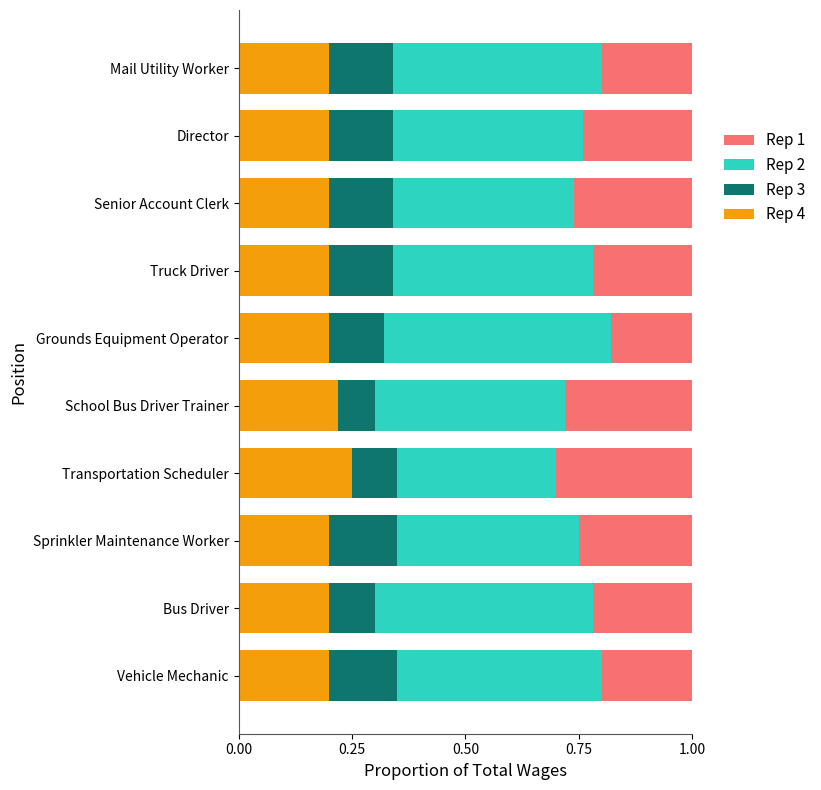

What is the total value across all series at Truck Driver?

1.0